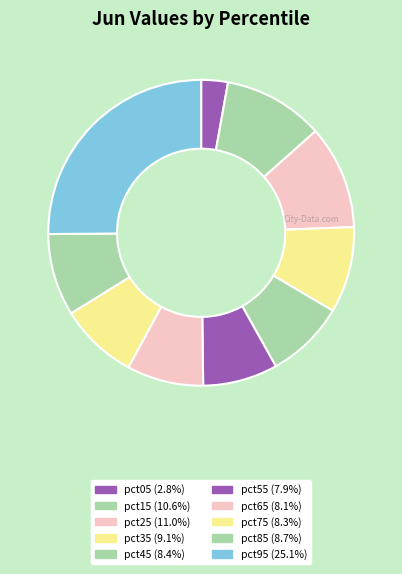

What is the total percentage of pct15 and pct25?

21.6%